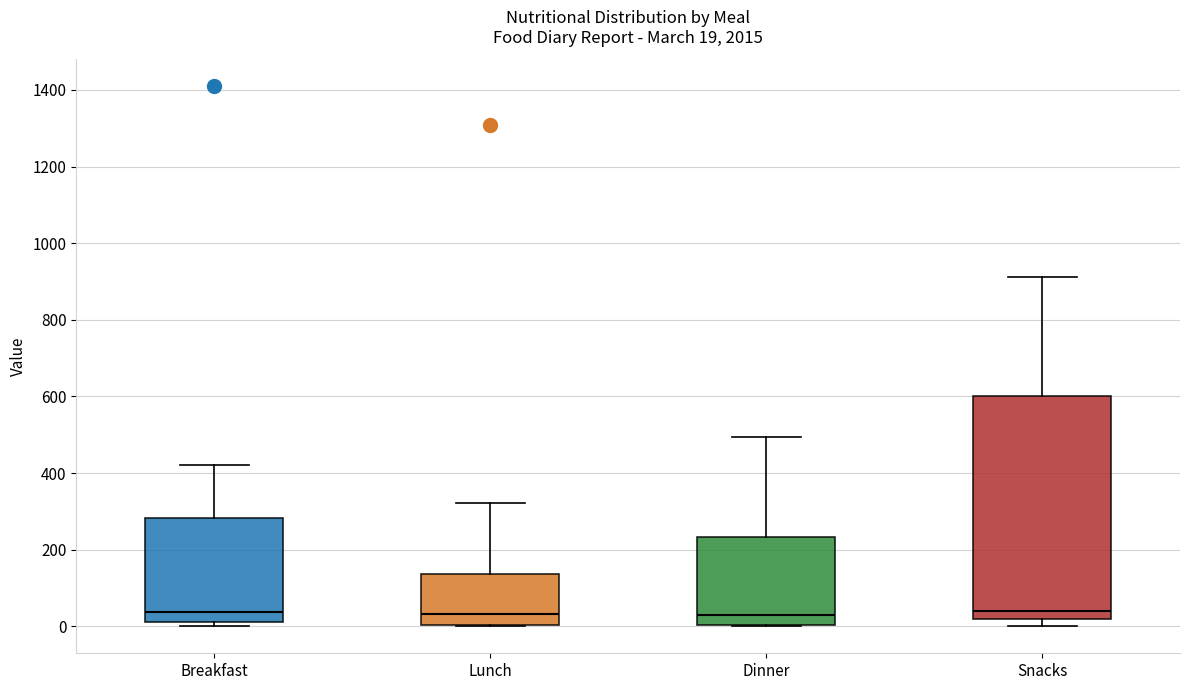

Comparing the boxes themselves (not the whiskers), which one is the tallest?

Snacks